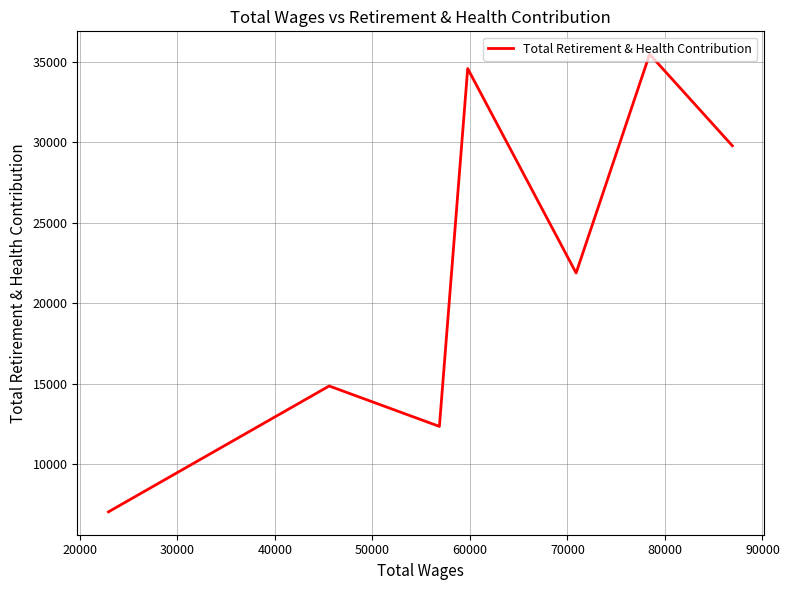

How many interior local valleys (lower than both neighbors) does the data have?

2